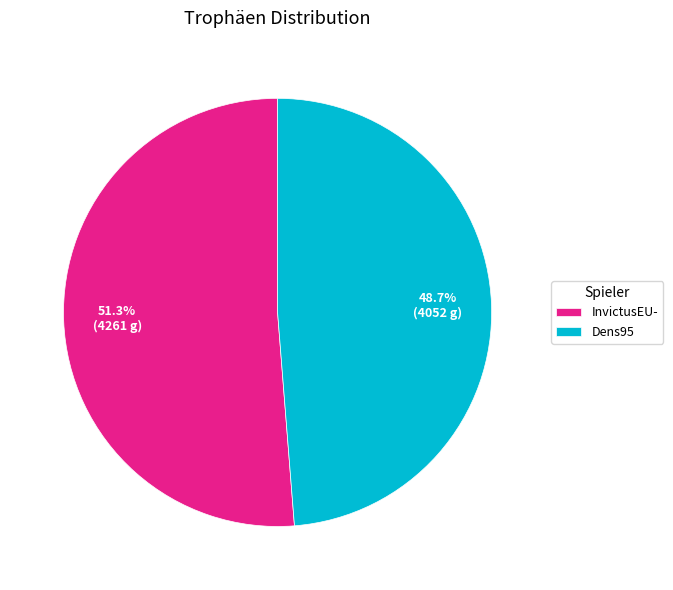

Which slice represents more than half of the pie?

InvictusEU-